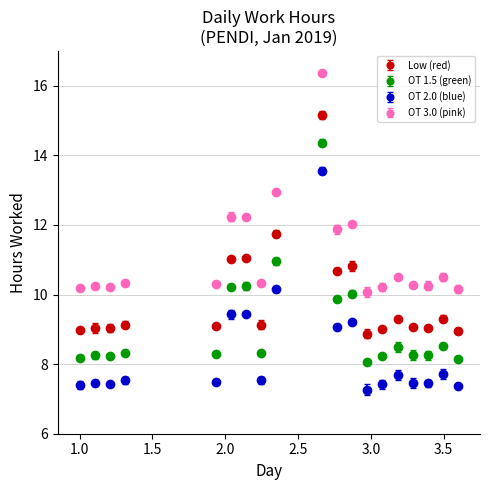

What are all the series names shown in the legend?

Low (red), OT 1.5 (green), OT 2.0 (blue), OT 3.0 (pink)